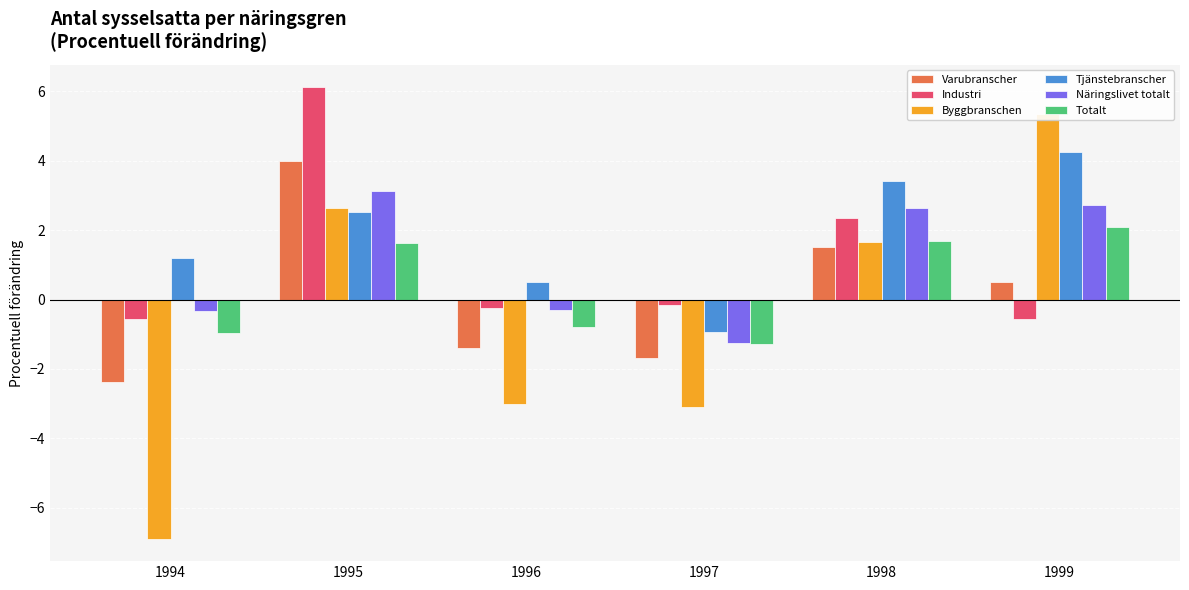

Which category has the lowest value in the Totalt series?

1997